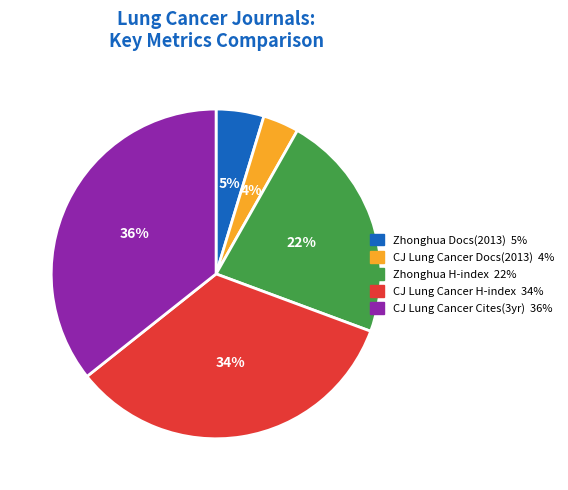

To the nearest percent, what is the average slice percentage?

20%